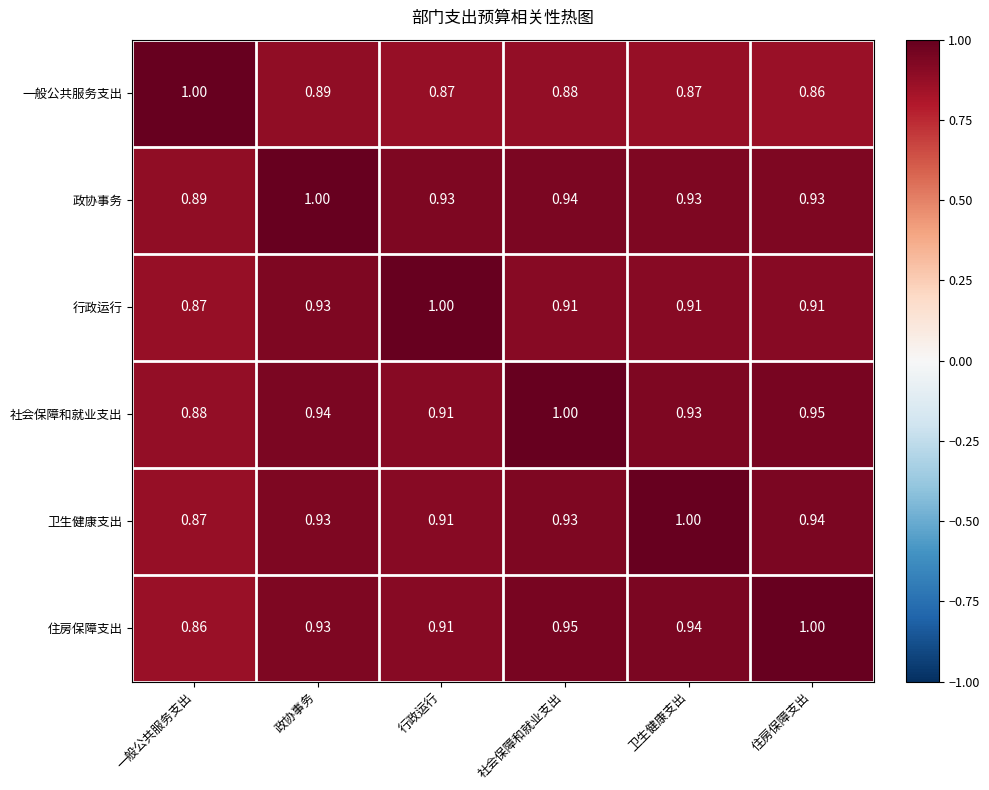

Where is 行政运行 nearest to the value 0?

一般公共服务支出